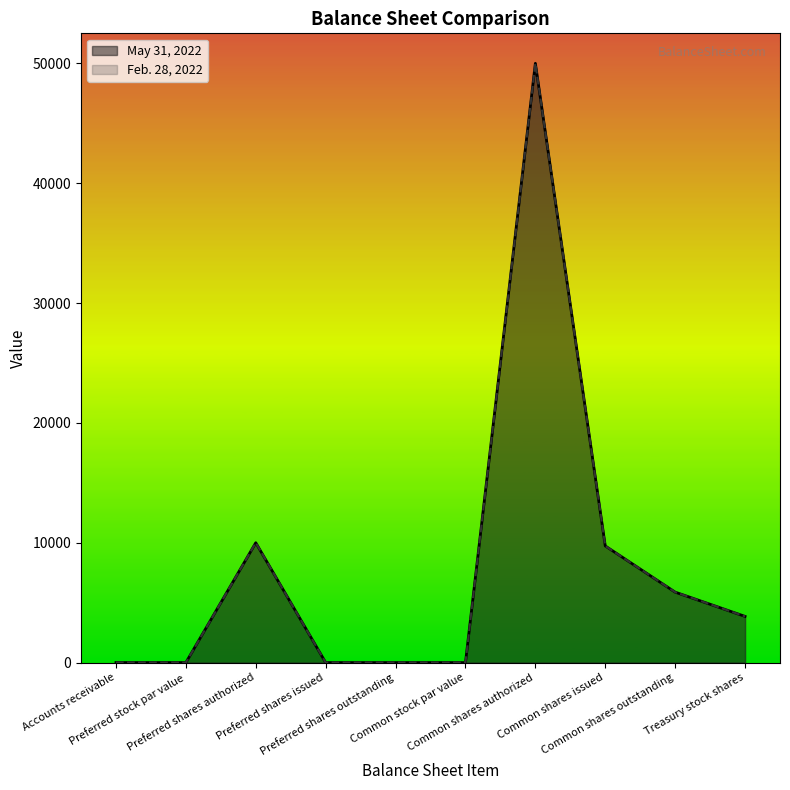

What is the label of the 7th point from the right?

Preferred shares issued